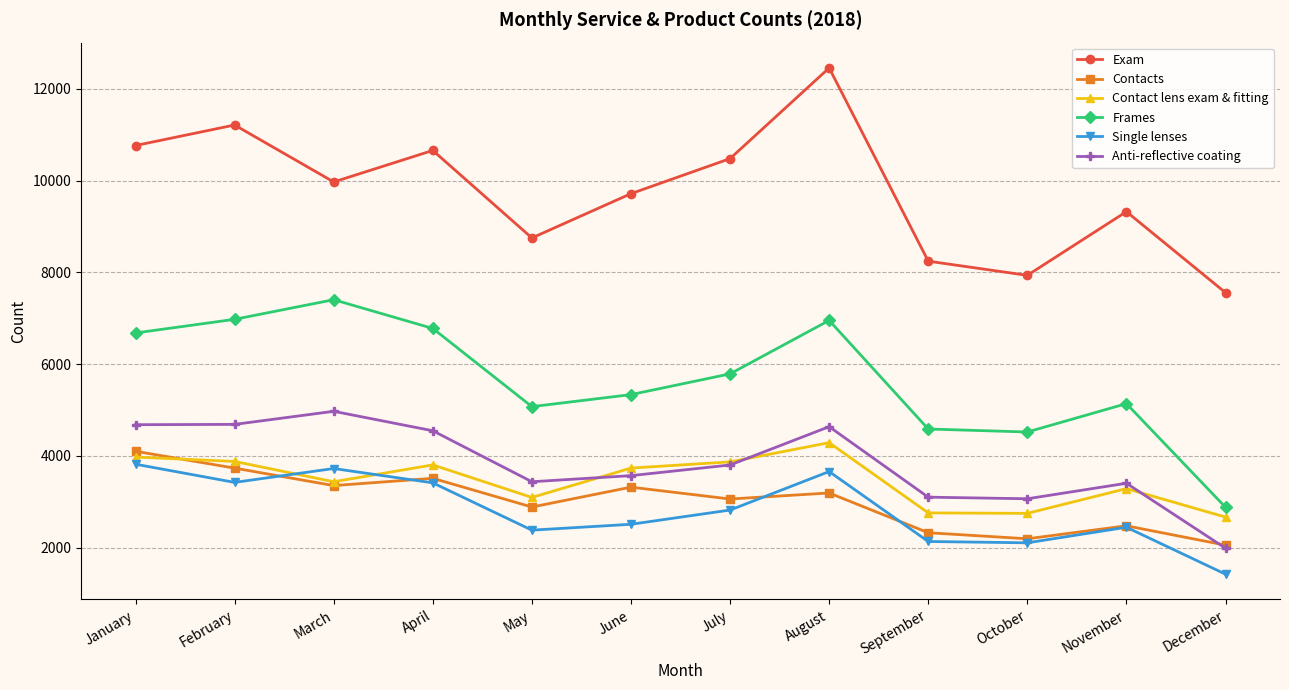

The value of Frames at September is 4587. True or false?

True